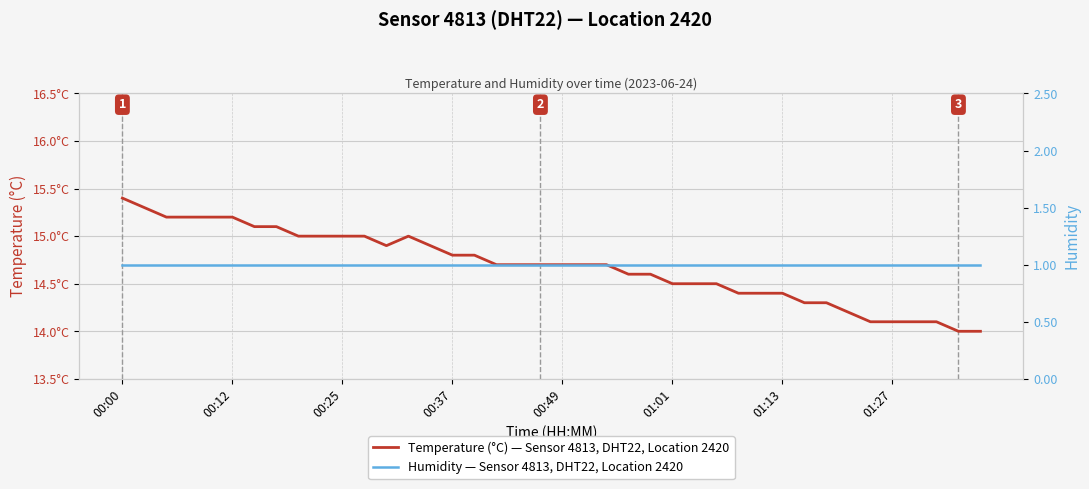

Which has a higher value, 39 or 34?

34